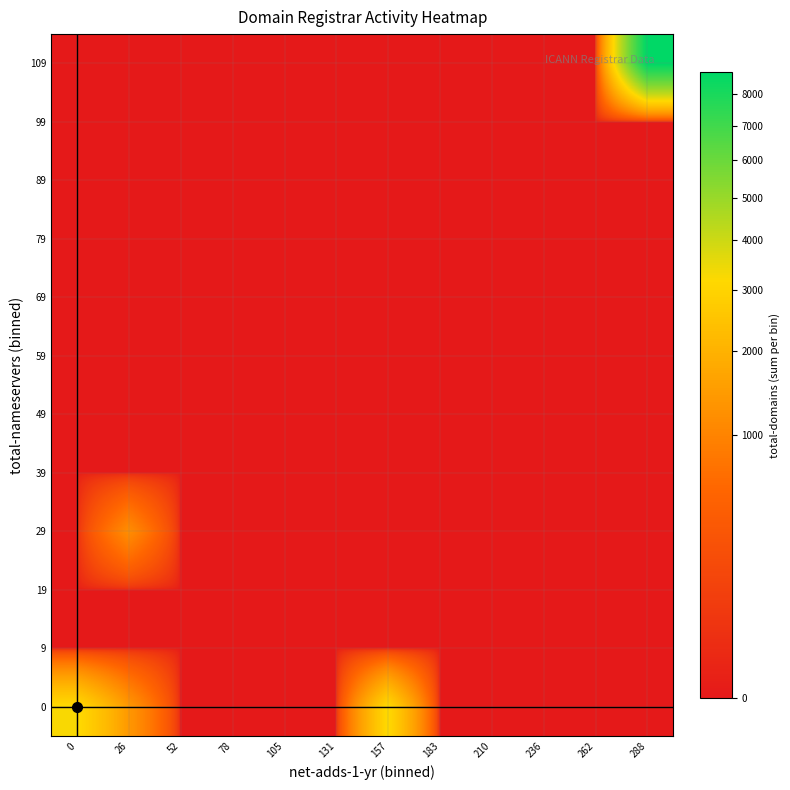

Reading right to left, what are all the values shown in this chart?

0: 288=0	262=0	236=0	210=0	183=0	157=3212	131=0	105=0	78=0	52=0	26=1399	0=3264
9: 288=0	262=0	236=0	210=0	183=0	157=0	131=0	105=0	78=0	52=0	26=0	0=0
19: 288=0	262=0	236=0	210=0	183=0	157=0	131=0	105=0	78=0	52=0	26=0	0=0
29: 288=0	262=0	236=0	210=0	183=0	157=0	131=0	105=0	78=0	52=0	26=1183	0=0
39: 288=0	262=0	236=0	210=0	183=0	157=0	131=0	105=0	78=0	52=0	26=0	0=0
49: 288=0	262=0	236=0	210=0	183=0	157=0	131=0	105=0	78=0	52=0	26=0	0=0
59: 288=0	262=0	236=0	210=0	183=0	157=0	131=0	105=0	78=0	52=0	26=0	0=0
69: 288=0	262=0	236=0	210=0	183=0	157=0	131=0	105=0	78=0	52=0	26=0	0=0
79: 288=0	262=0	236=0	210=0	183=0	157=0	131=0	105=0	78=0	52=0	26=0	0=0
89: 288=0	262=0	236=0	210=0	183=0	157=0	131=0	105=0	78=0	52=0	26=0	0=0
99: 288=0	262=0	236=0	210=0	183=0	157=0	131=0	105=0	78=0	52=0	26=0	0=0
109: 288=8755	262=0	236=0	210=0	183=0	157=0	131=0	105=0	78=0	52=0	26=0	0=0